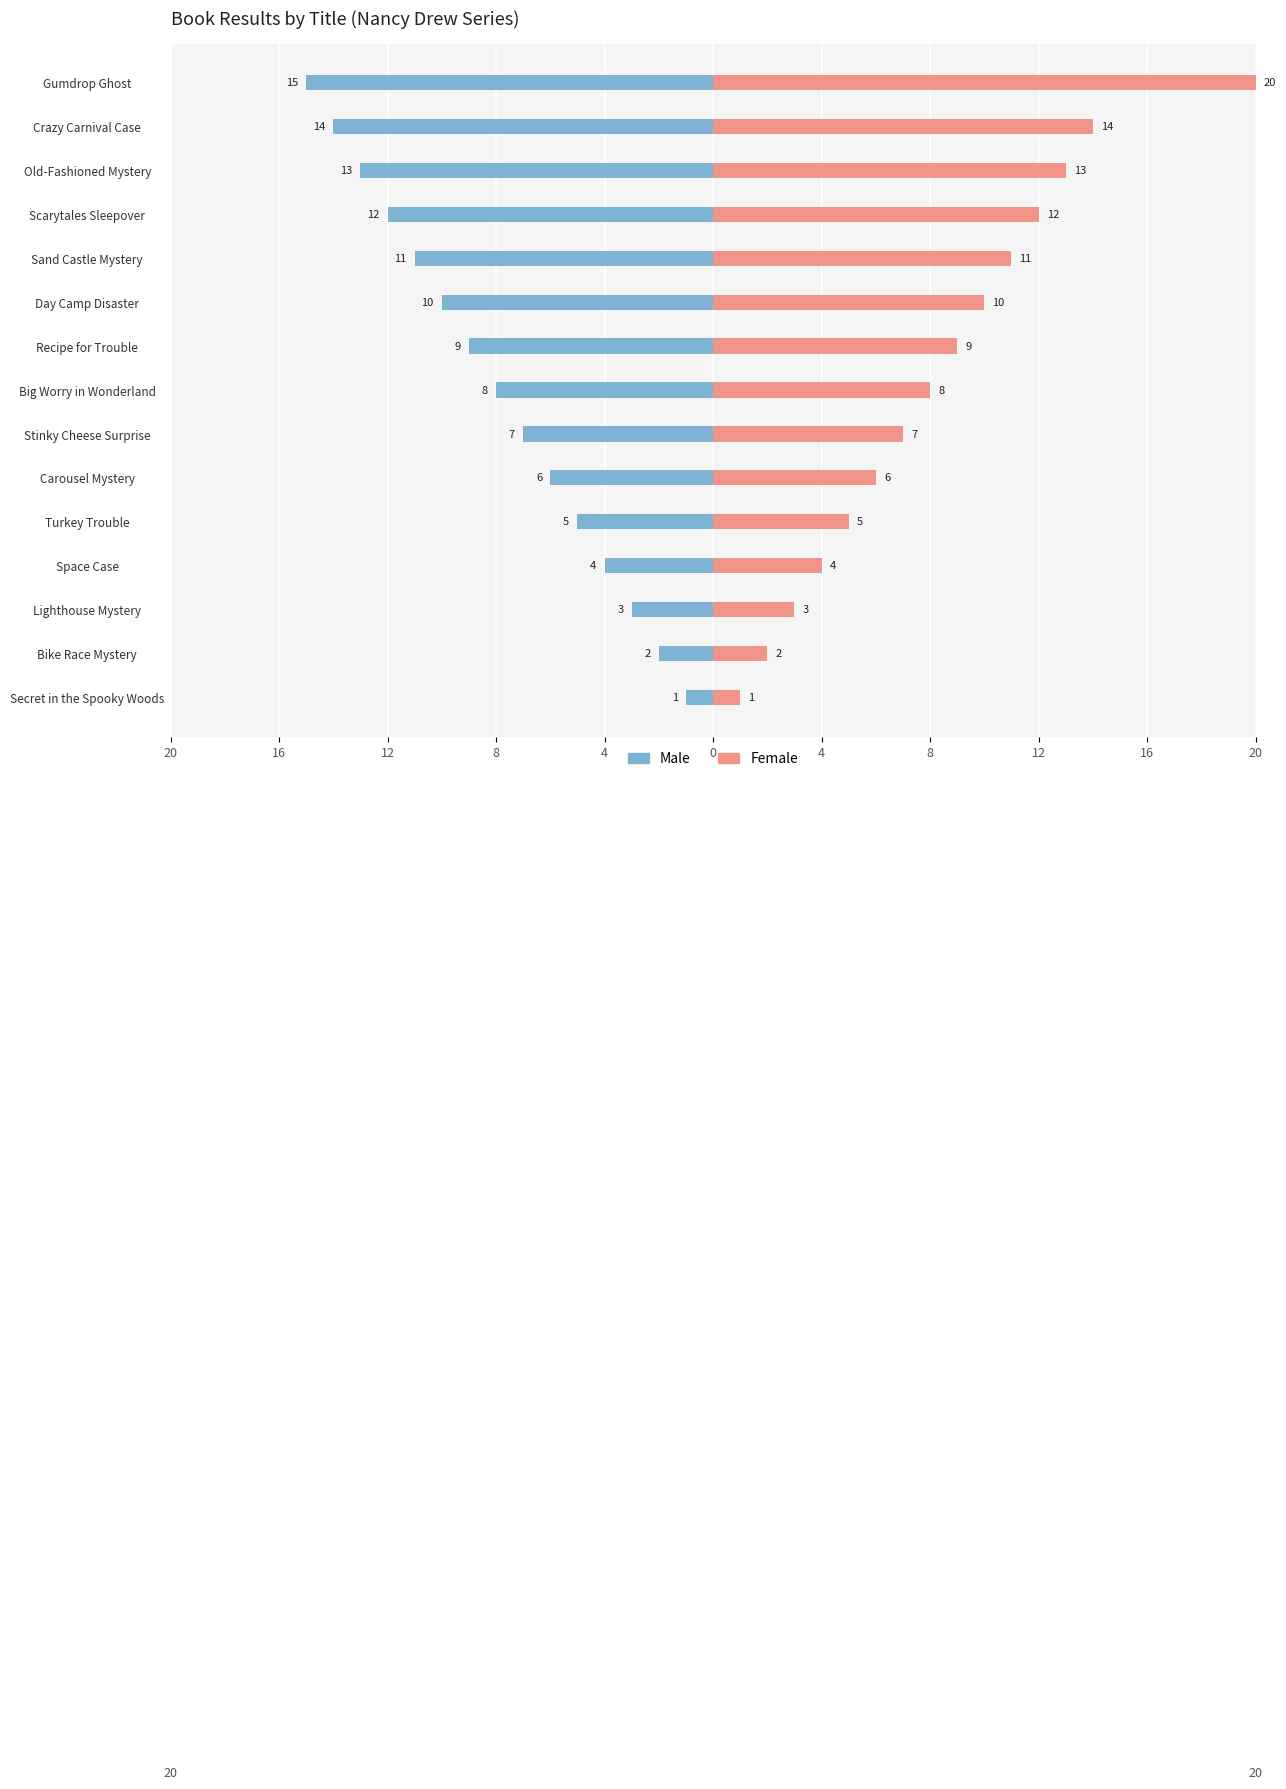

The value of Female at Scarytales Sleepover is 17. True or false?

False